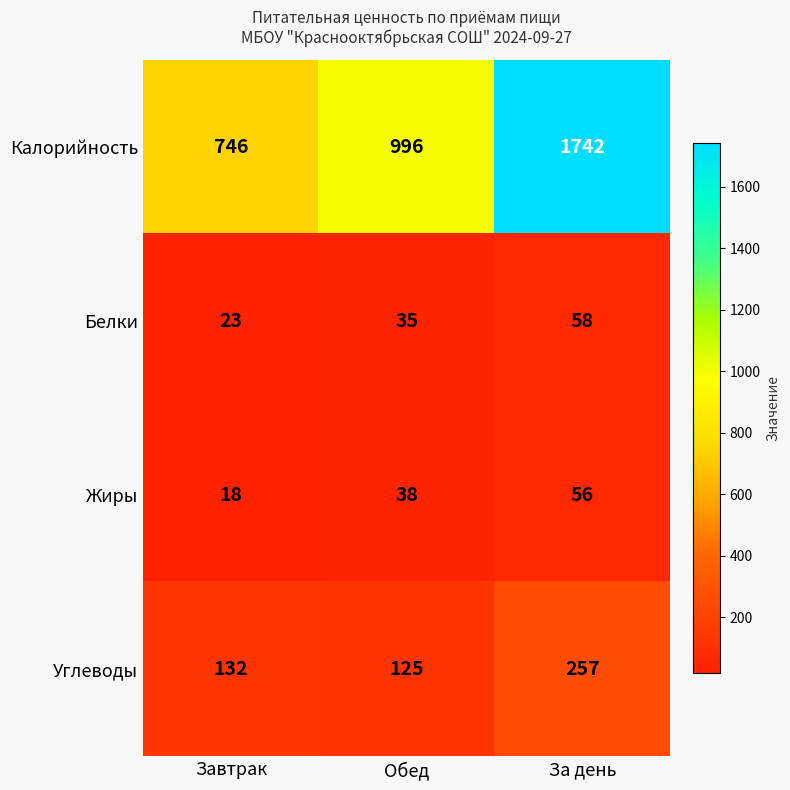

What is the minimum value shown in the chart?

18